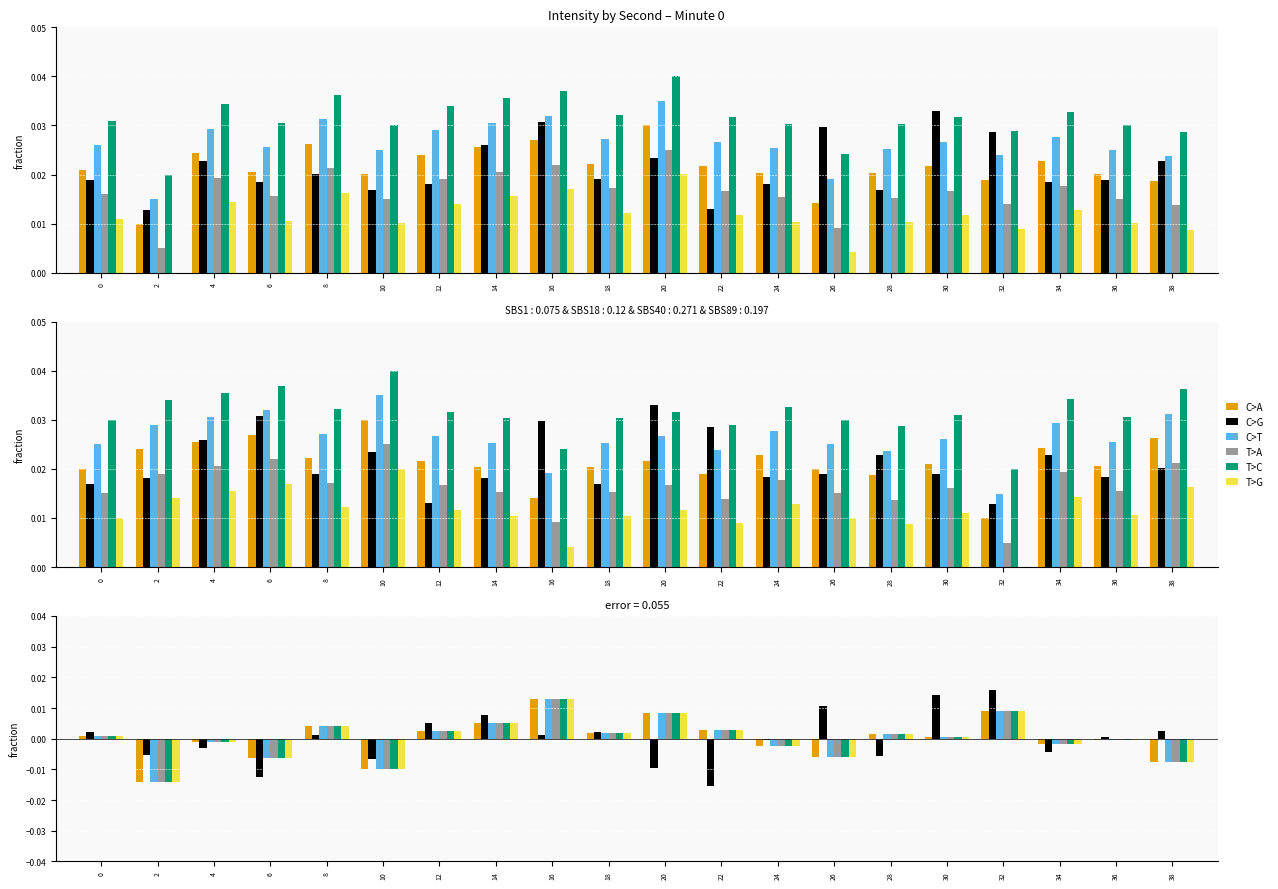

How many categories are shown in the chart?

20